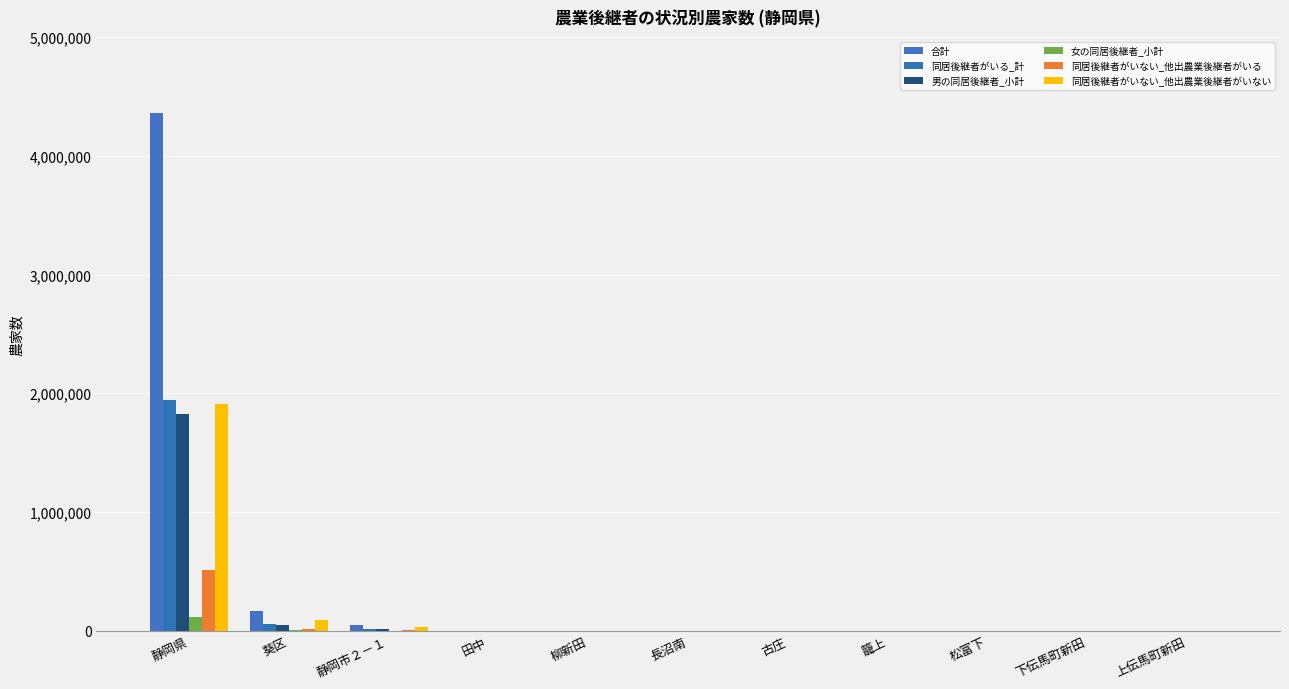

Which series has the widest spread of values?

合計